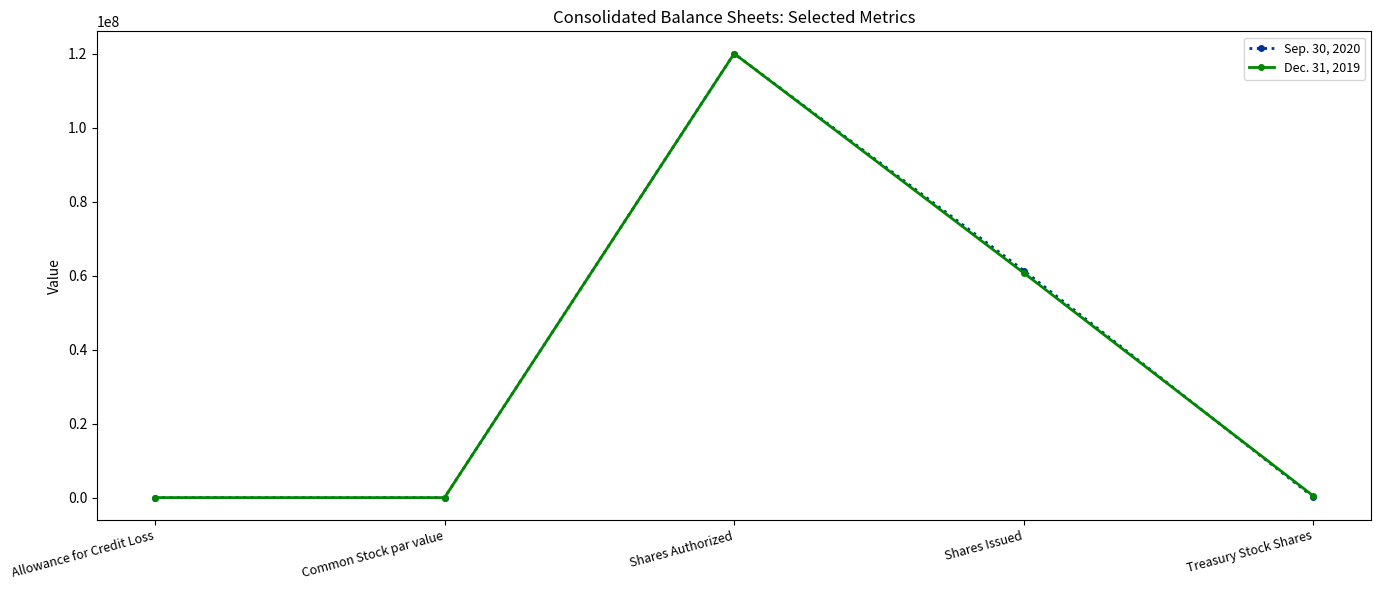

What is the greatest value displayed?

120000000